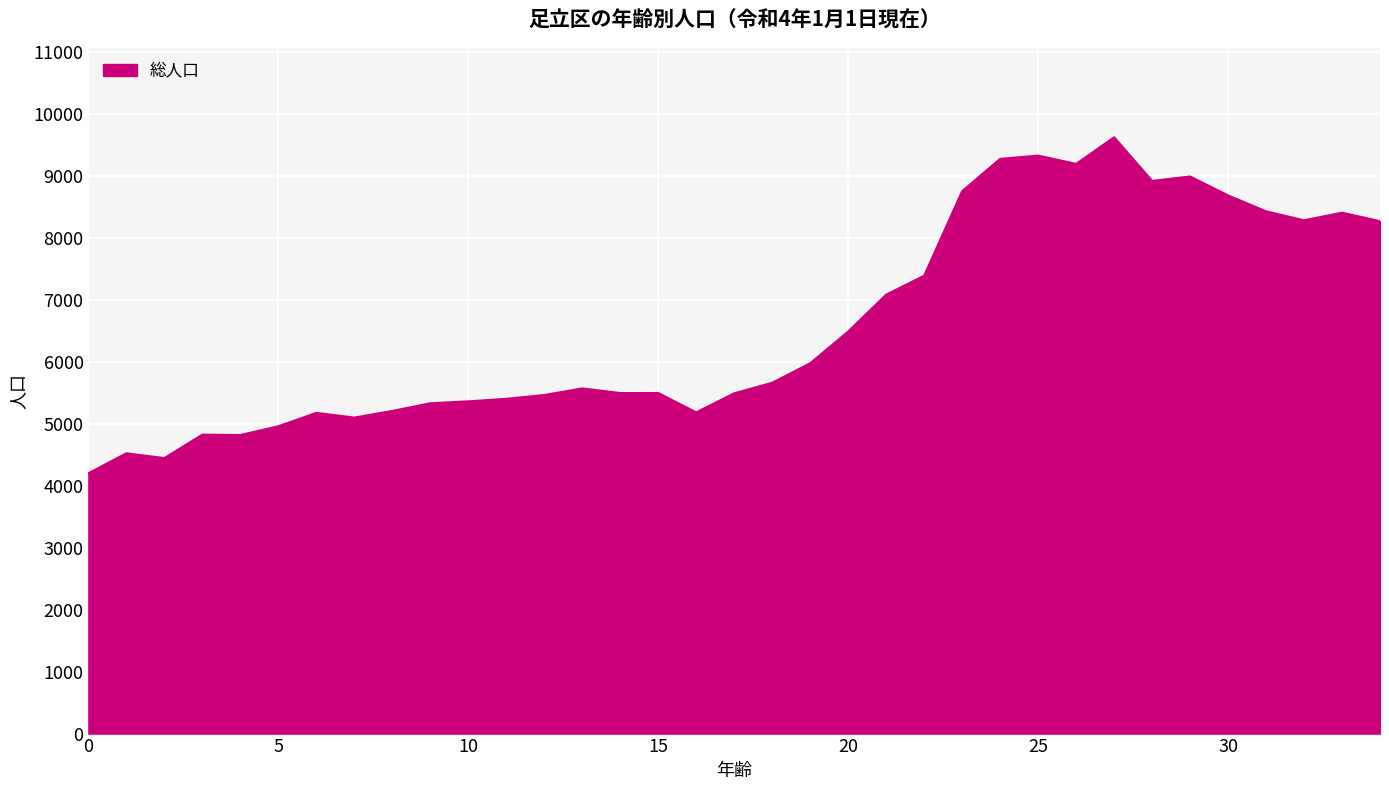

What is the difference between the maximum and minimum values?

5422